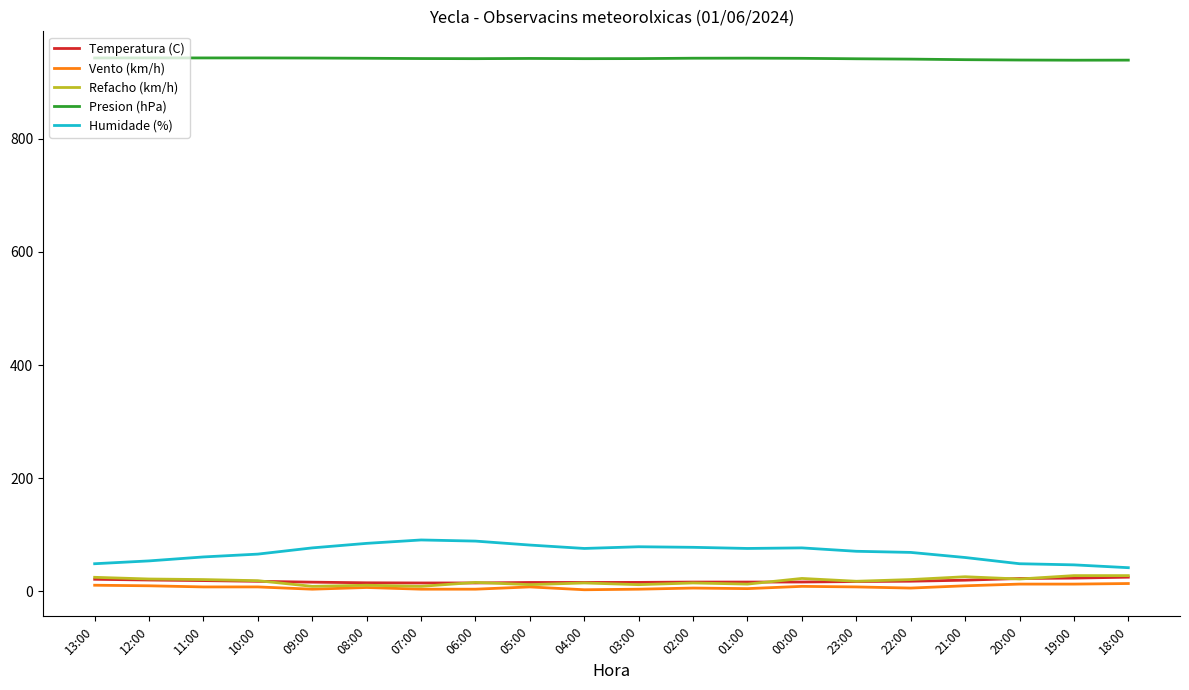

What is the sum of the Temperatura (C) values at 01:00 and 00:00?

33.3